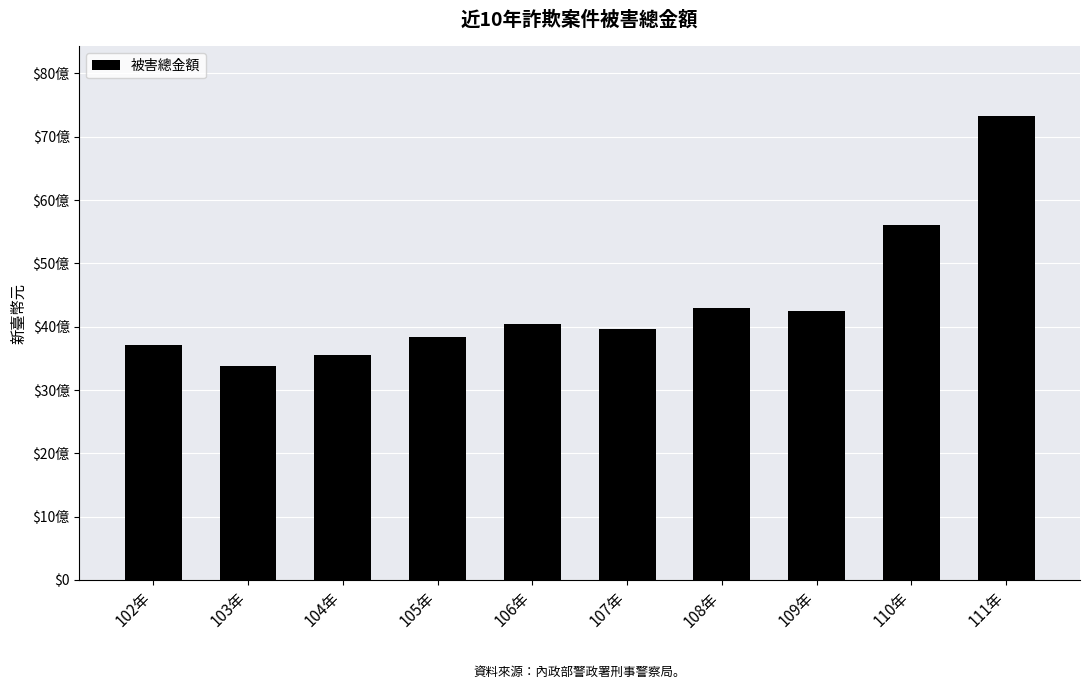

Which category has the highest value across all series?

111年